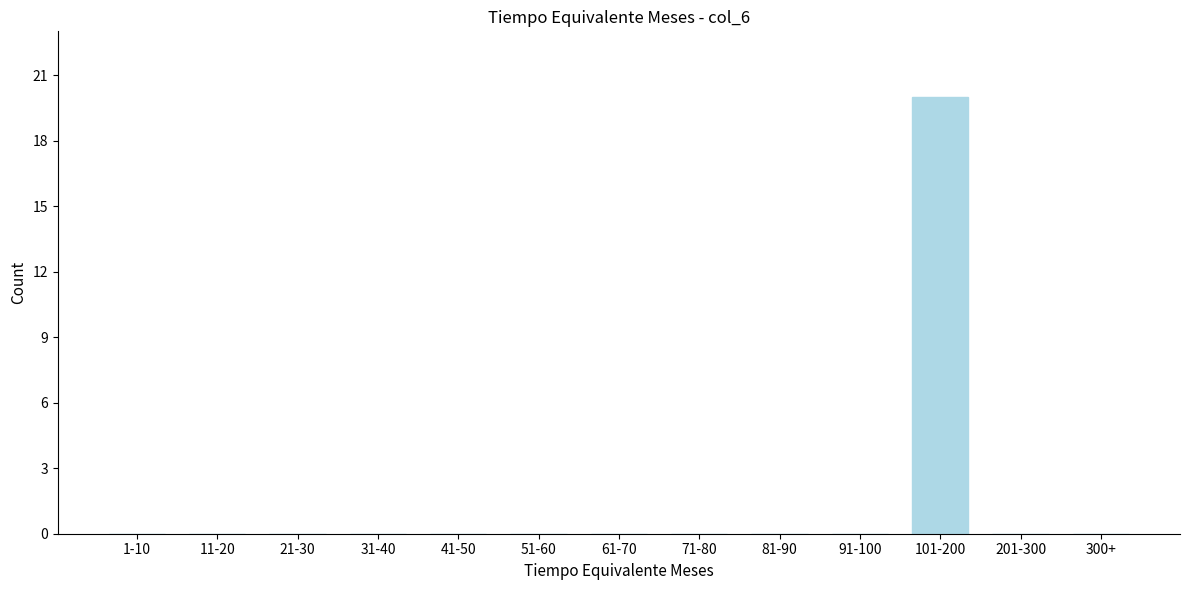

Reading left to right, what are all the values shown in this chart?

1-10=0	11-20=0	21-30=0	31-40=0	41-50=0	51-60=0	61-70=0	71-80=0	81-90=0	91-100=0	101-200=20	201-300=0	300+=0